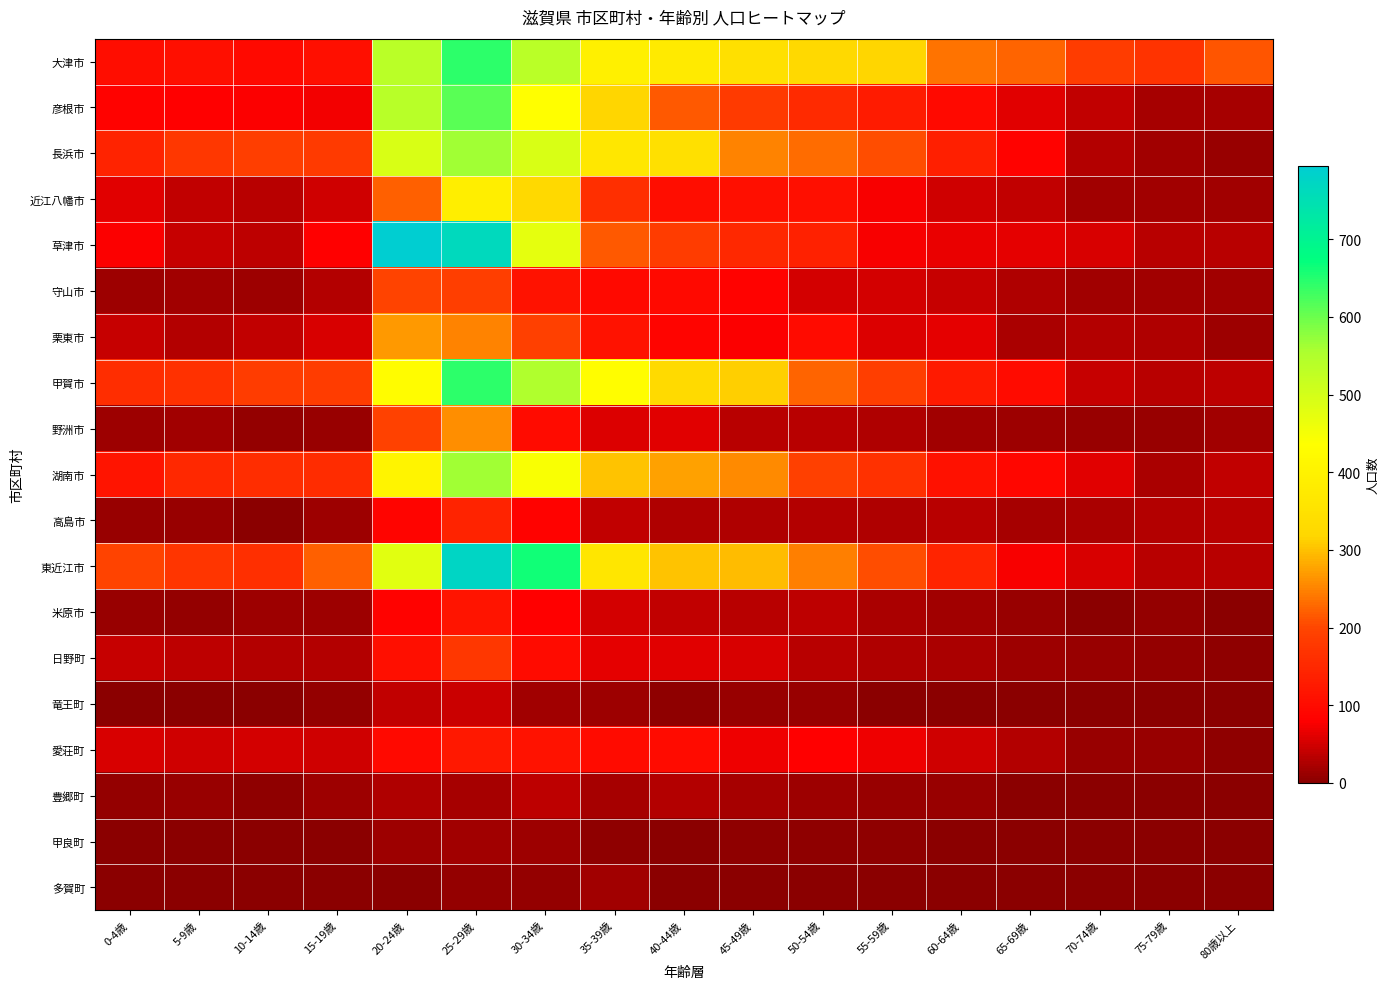

What is the maximum value shown in the chart?

794